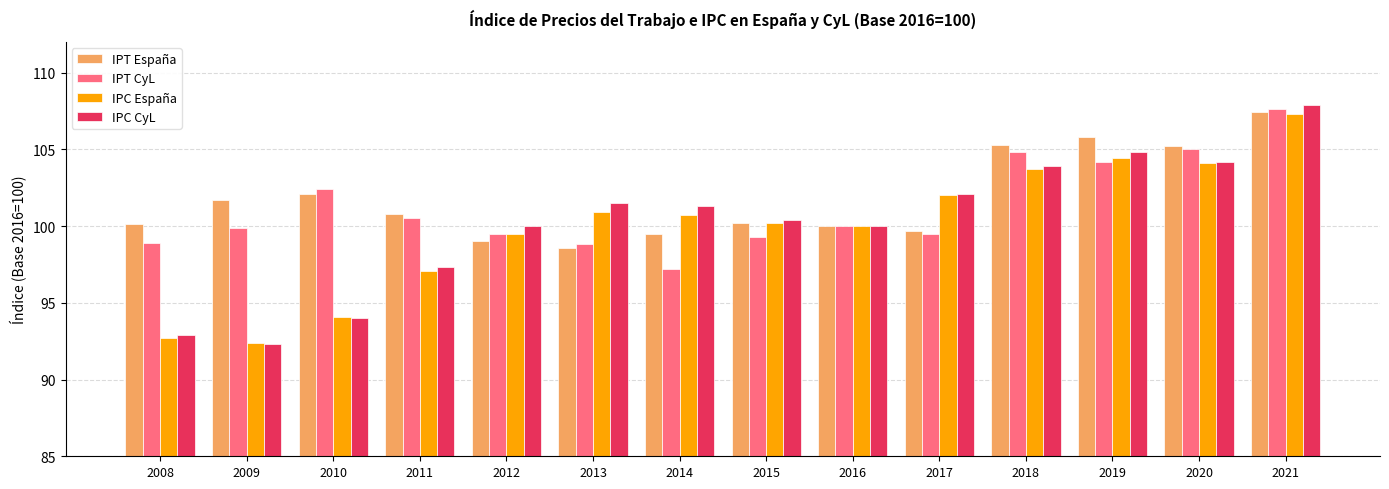

What is the value of the IPC CyL bar at the 11th from the left?

103.9